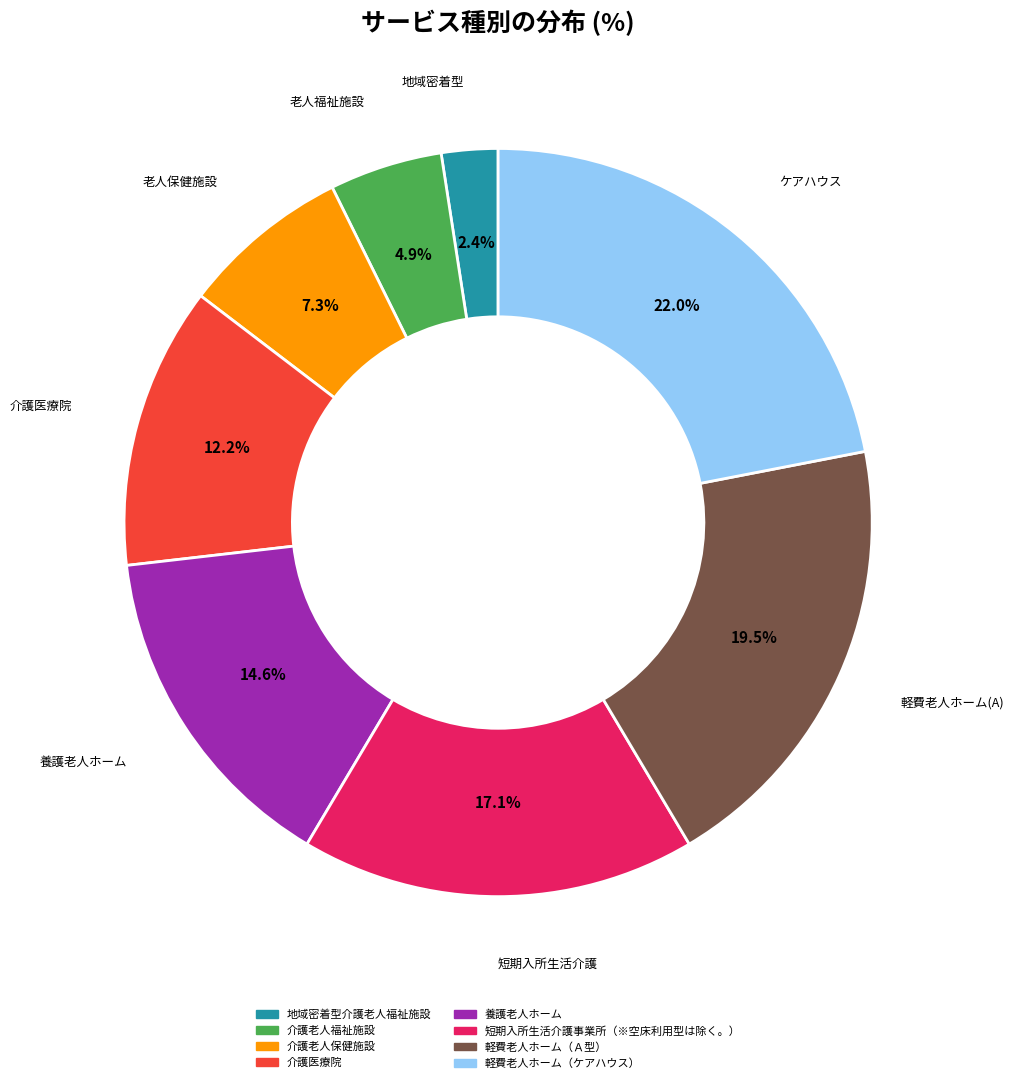

Which category has the smallest portion of the pie?

地域密着型介護老人福祉施設